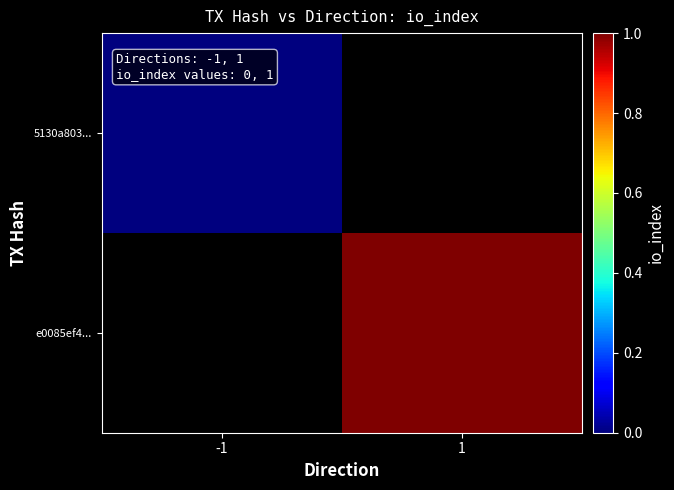

Which category has the lowest value in the e0085ef4... series?

-1